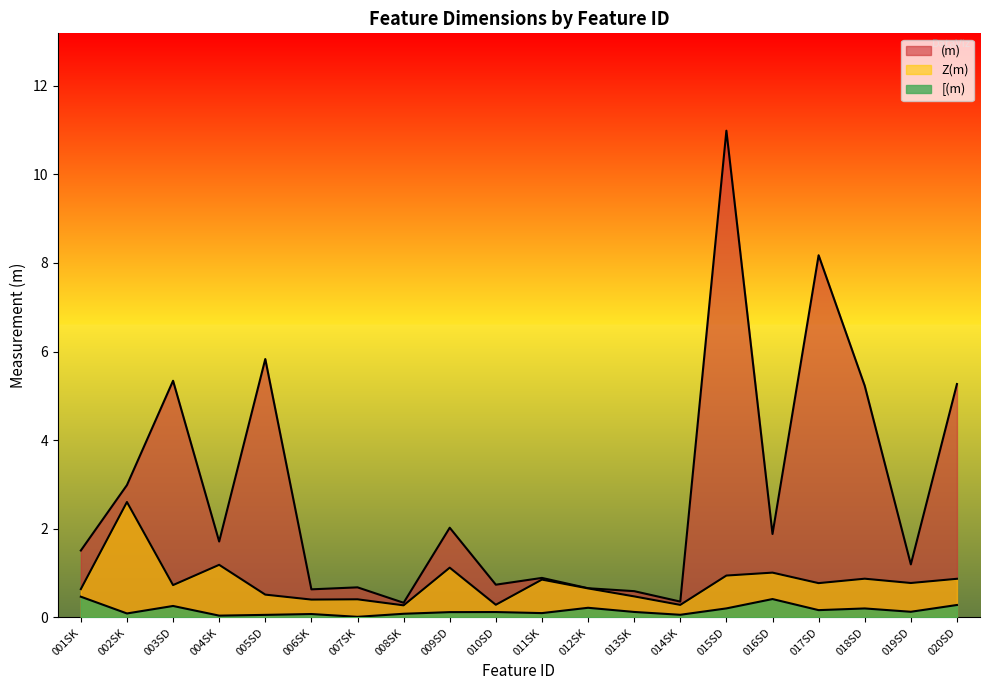

Which has a higher value, 019SD or 015SD?

015SD